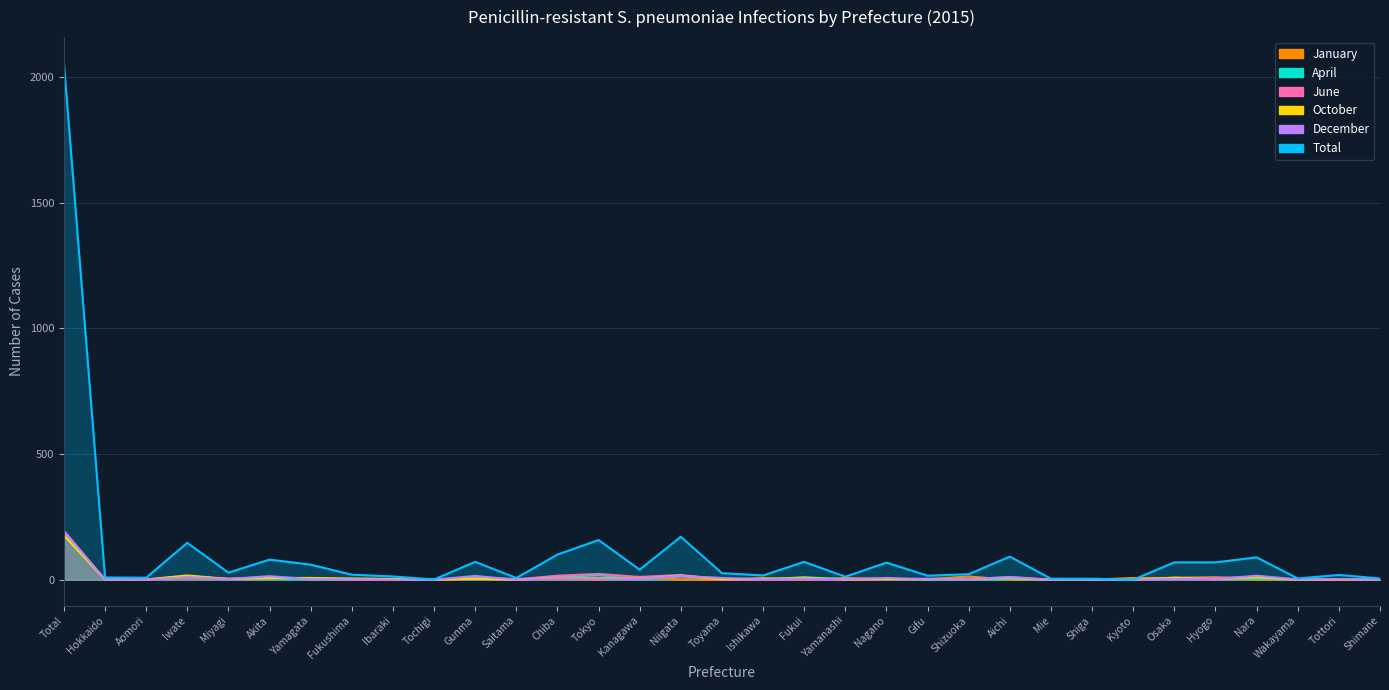

Is the value of April at Hyogo greater than the value of January at Mie?

Yes